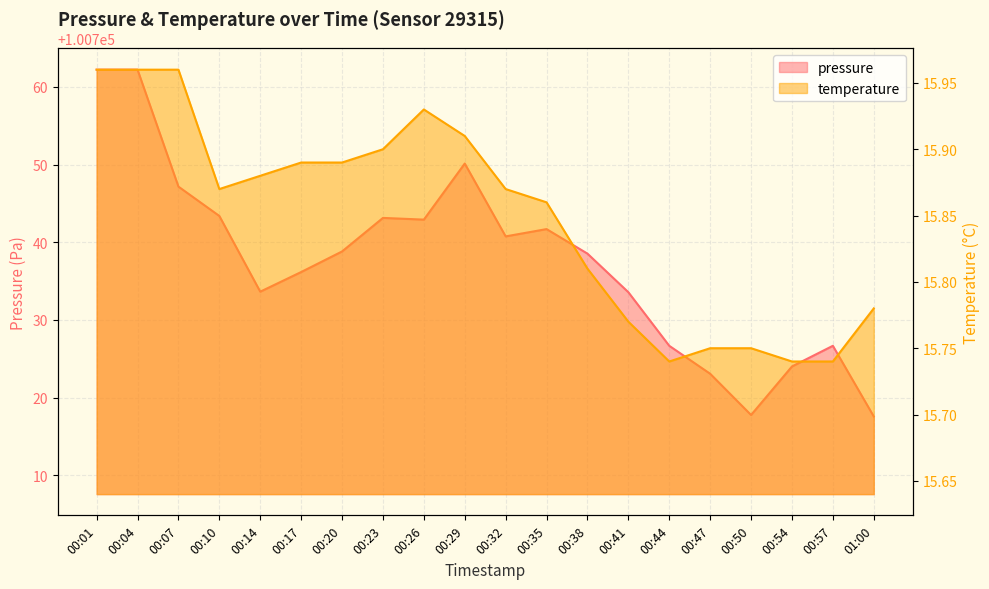

What is the spread (max minus min) of values at 00:26?

100727.0